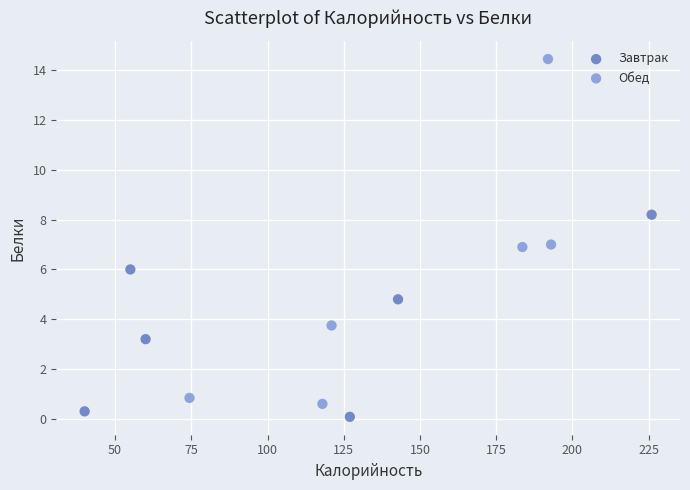

Which series has the largest Y range (max minus min)?

Обед